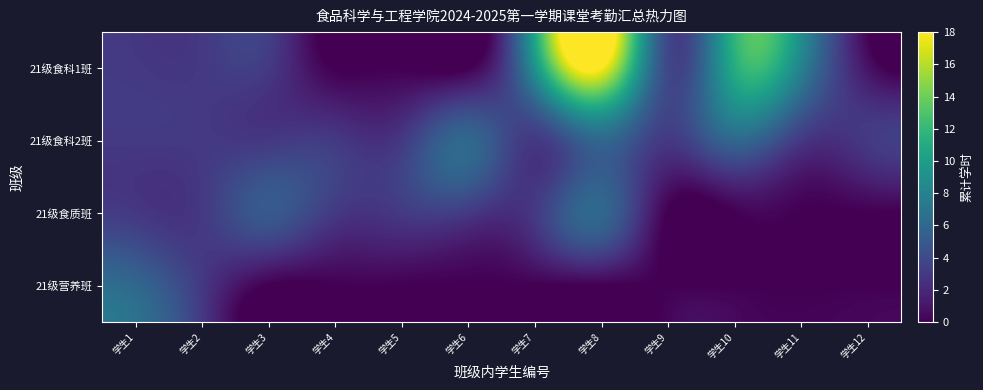

At 学生8, list the series in order from largest to smallest.

21级食科1班, 21级食科2班, 21级食质班, 21级营养班